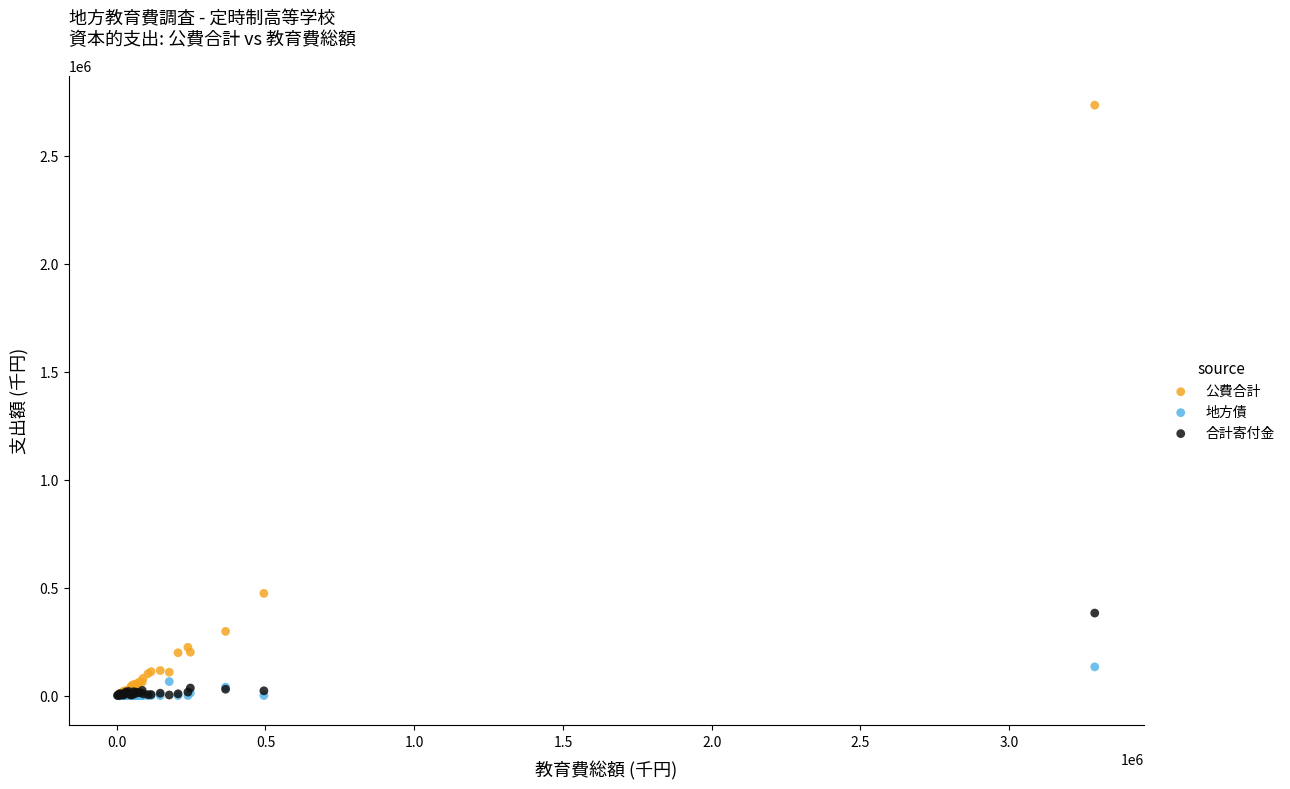

Which series contains the highest Y value?

公費合計